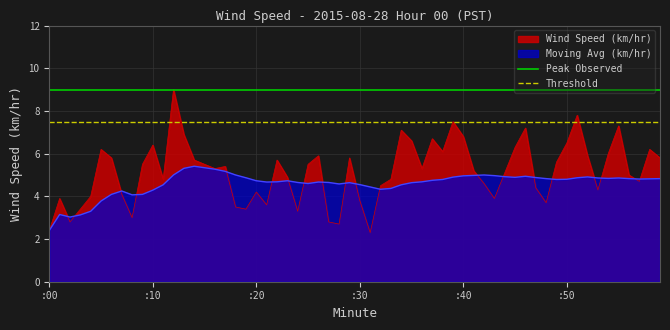

What is the highest value of the Moving Avg (km/hr) series?

5.4